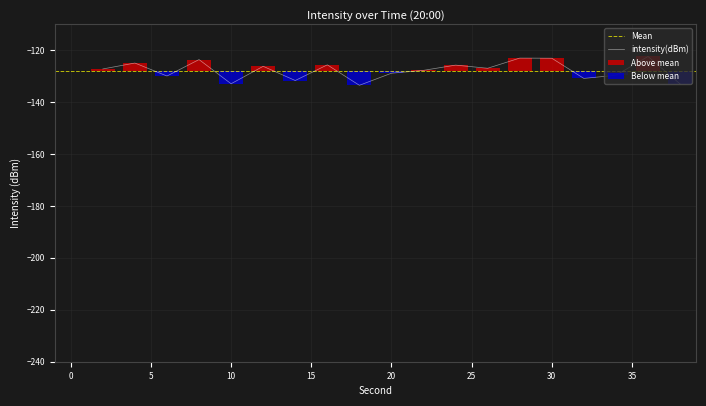

List the labels in order of value, largest first.

36, 28, 30, 8, 4, 16, 24, 12, 26, 2, 22, 20, 34, 6, 32, 14, 10, 38, 18, 0